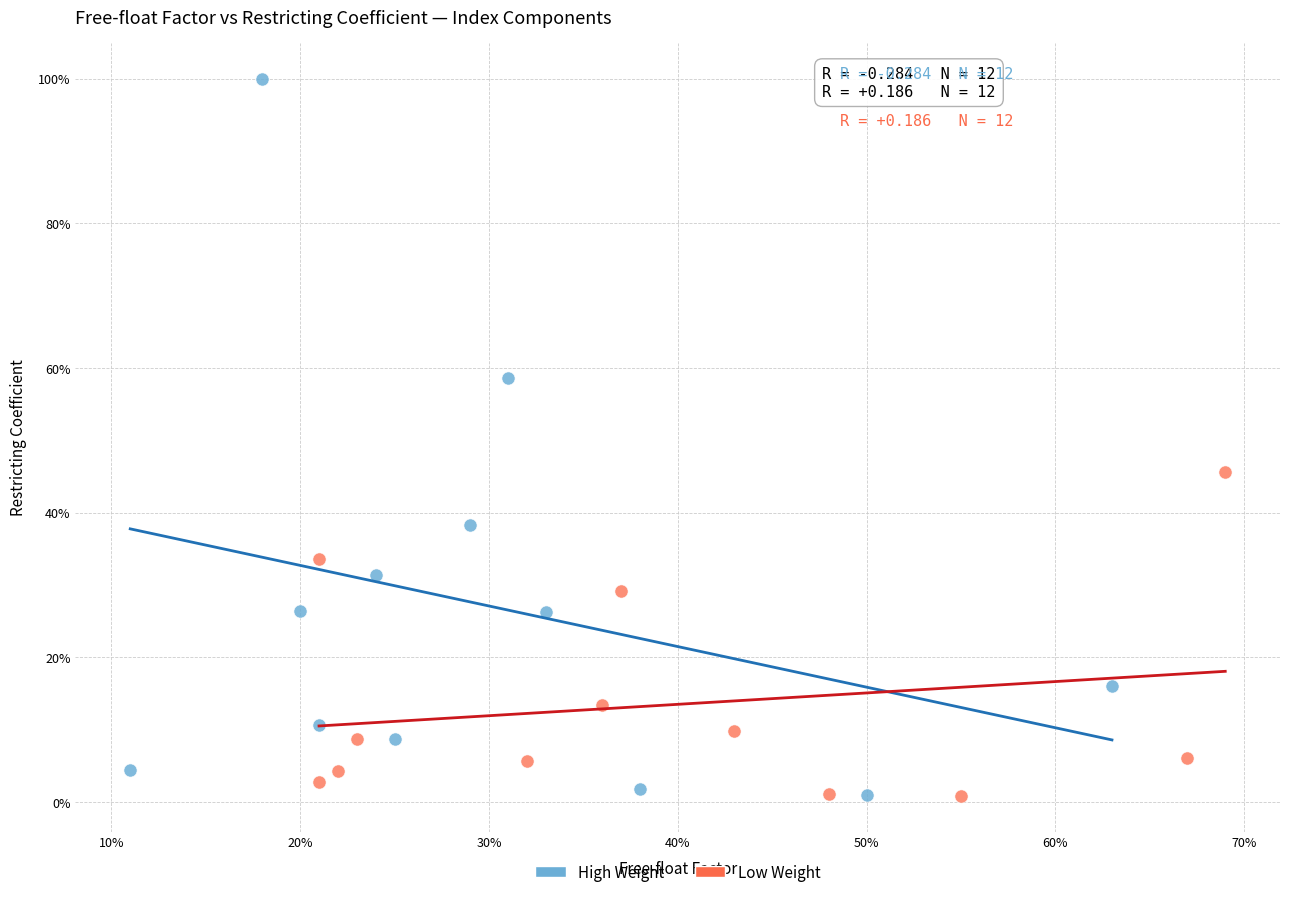

Which series reaches the maximum Y coordinate?

High Weight